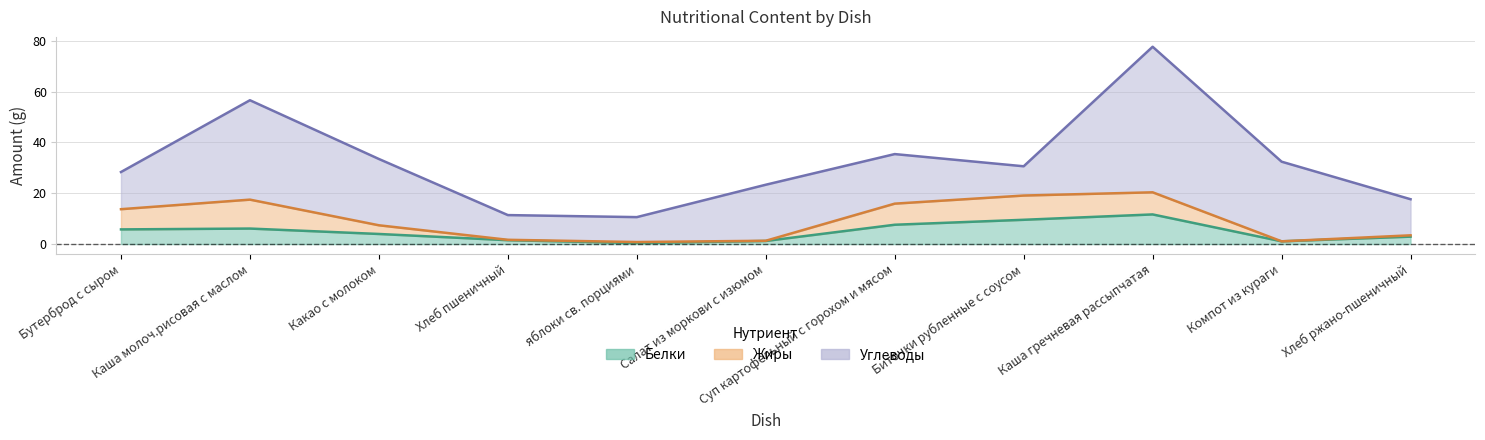

What is the sum of the Жиры values at яблоки св. порциями and Салат из моркови с изюмом?

0.5